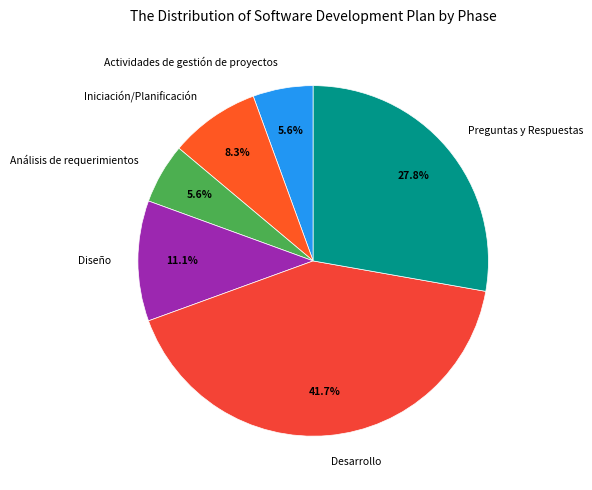

Is it true that Diseño is 11% of the pie?

True